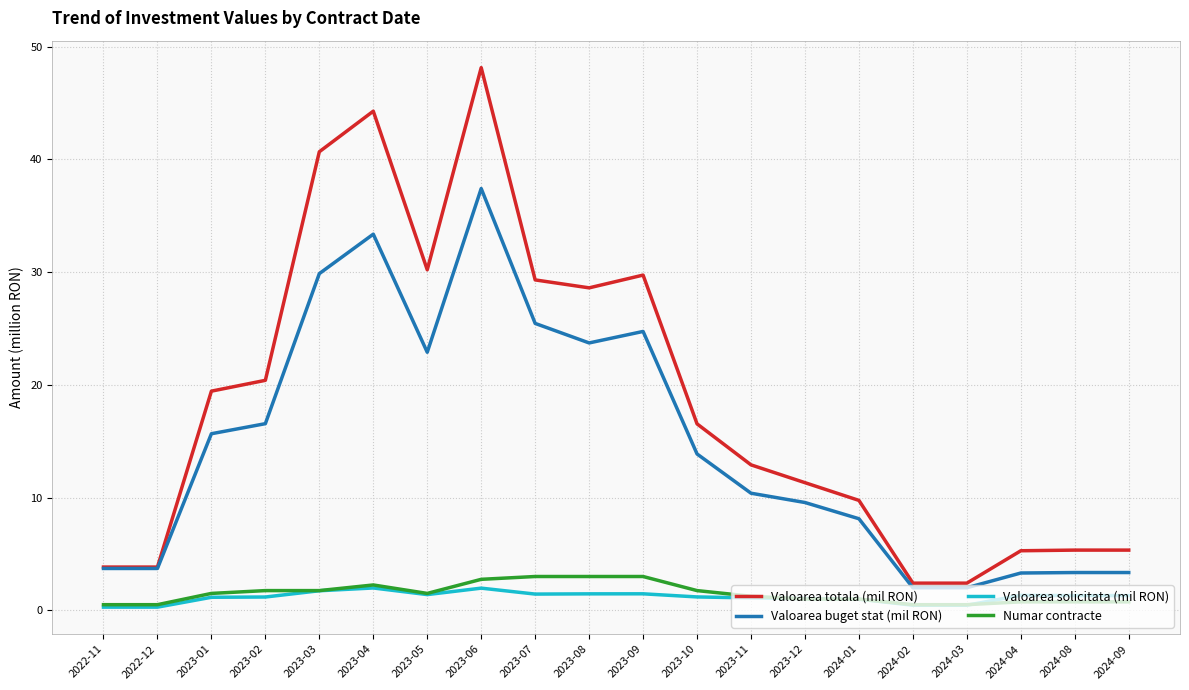

Is this an area chart (filled region under the line)?

No